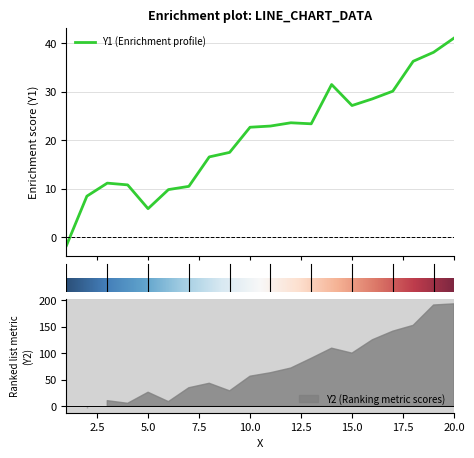

Reading right to left, list all the values displayed in this chart.

41.1	38.2	36.3	30.1	28.5	27.2	31.5	23.4	23.6	22.9	22.7	17.5	16.5	10.5	9.8	5.8	10.8	11.1	8.4	-1.8